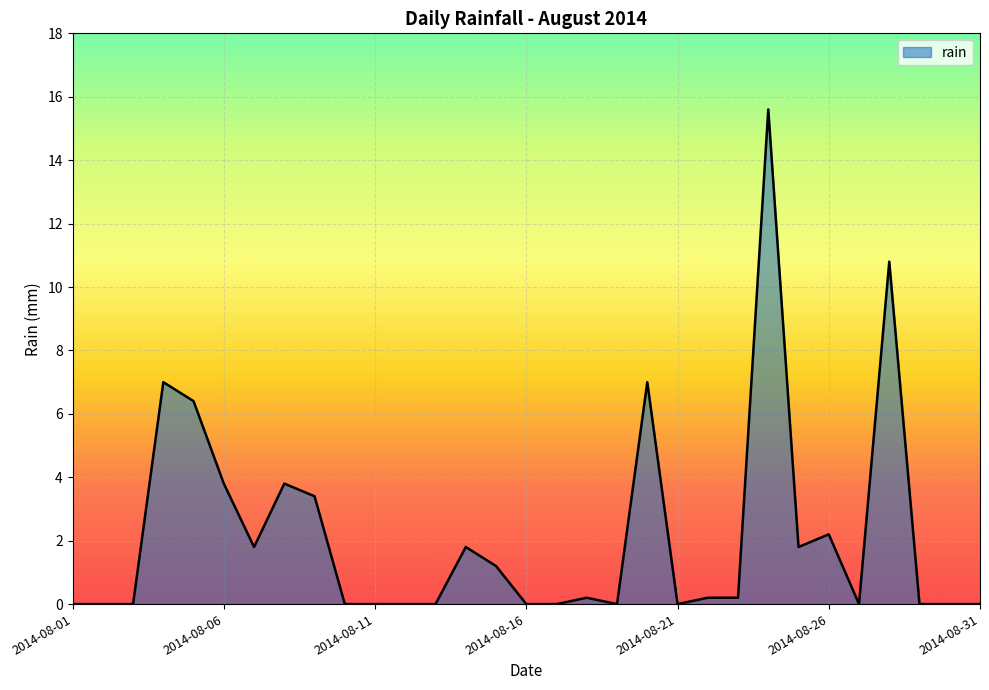

What is the average value?

2.2